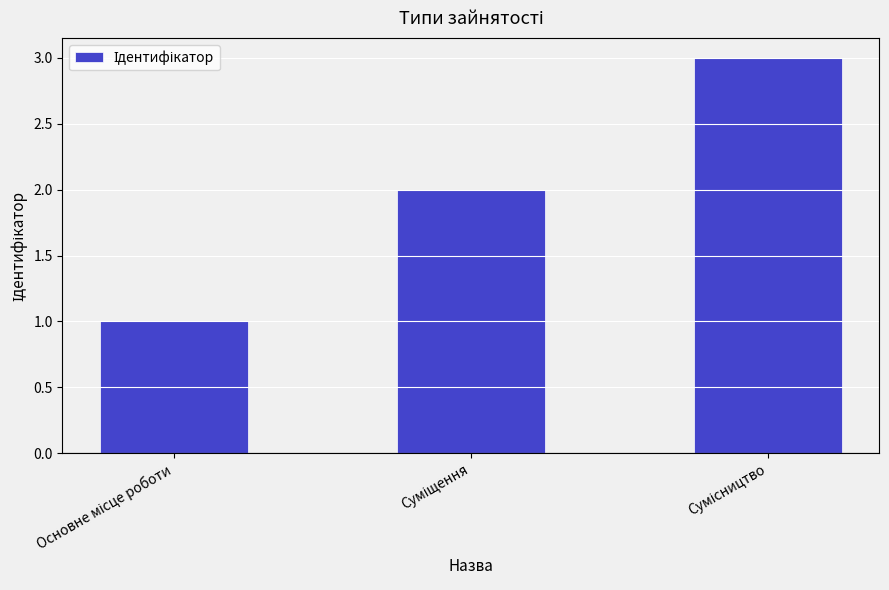

What is the sum of all values?

6